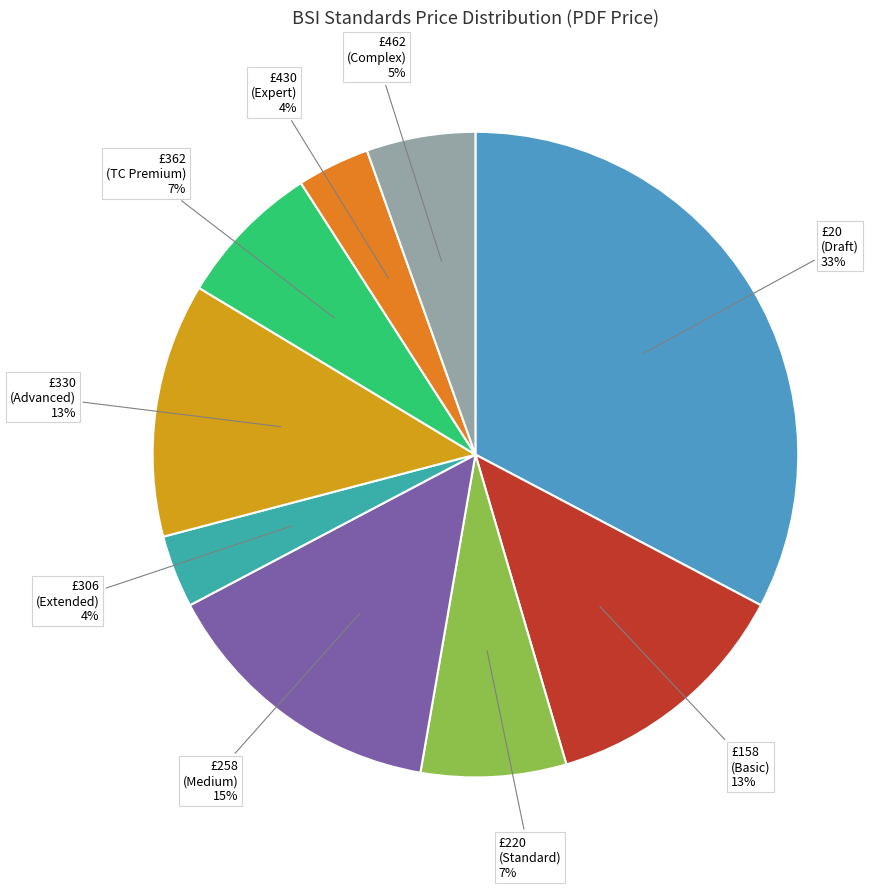

To the nearest percent, what is the average slice percentage?

11%